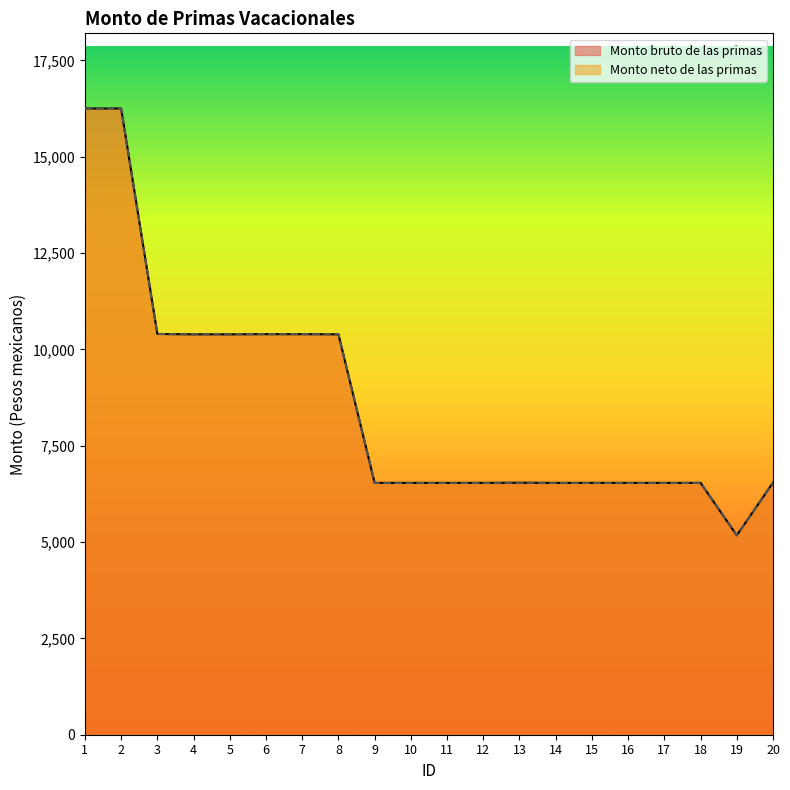

Does the chart display data point markers on the line(s)?

No